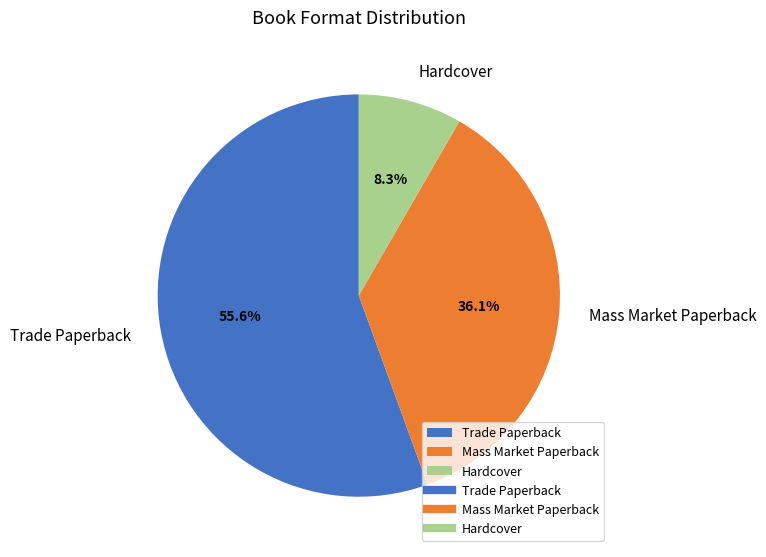

True or false: Hardcover accounts for 8% of the total.

True